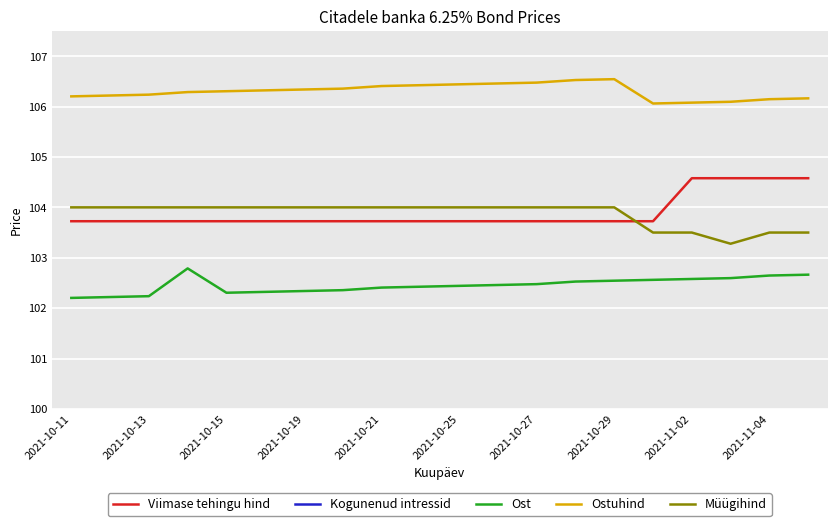

True or false: Viimase tehingu hind and Ost cross at least once.

False